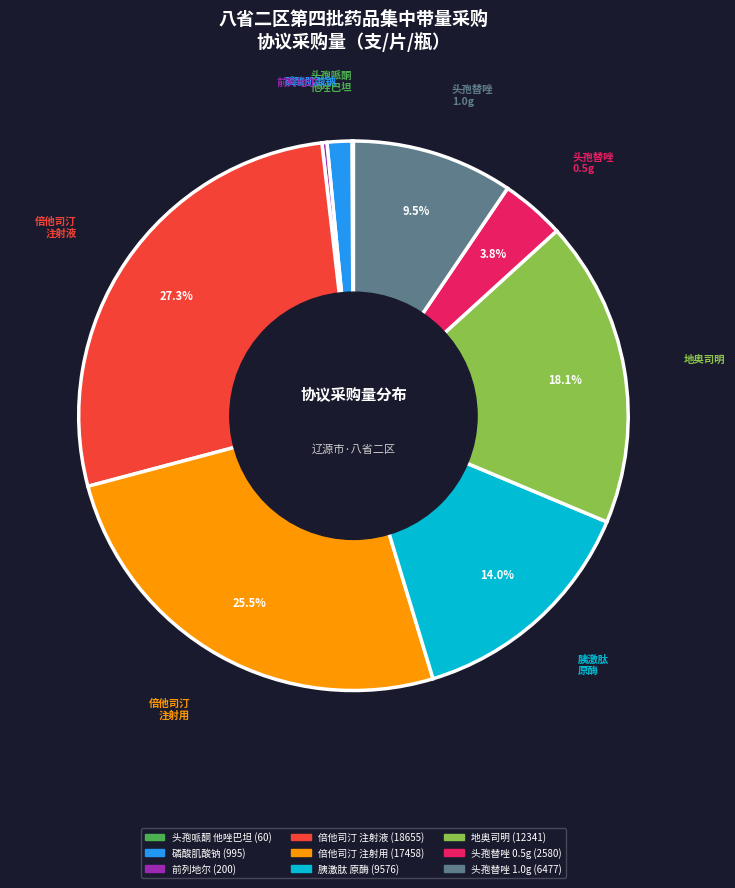

Does 前列地尔 represent more than half of the total?

No